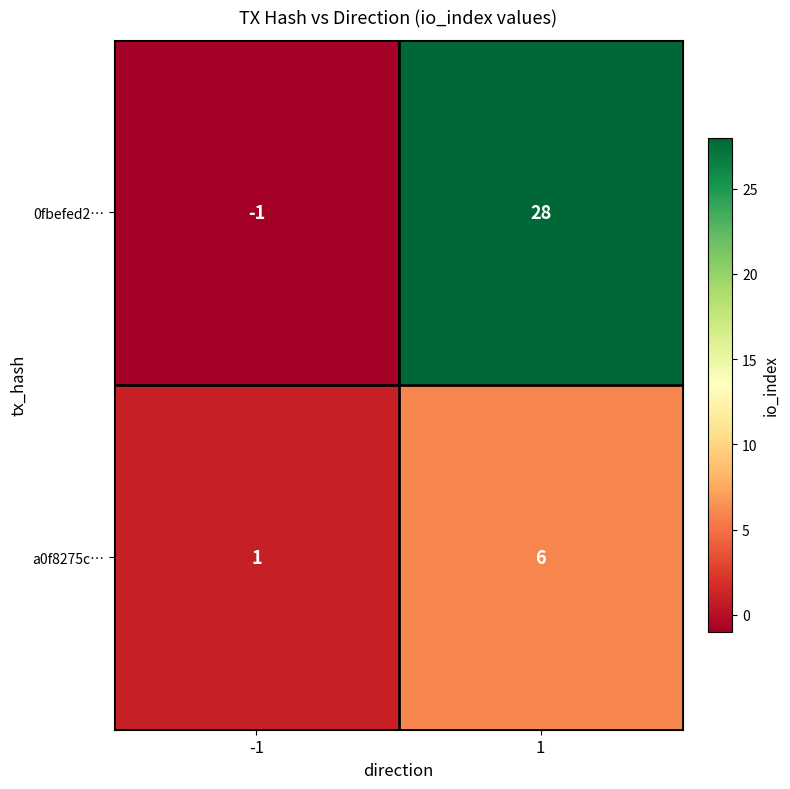

What is the greatest value displayed?

28